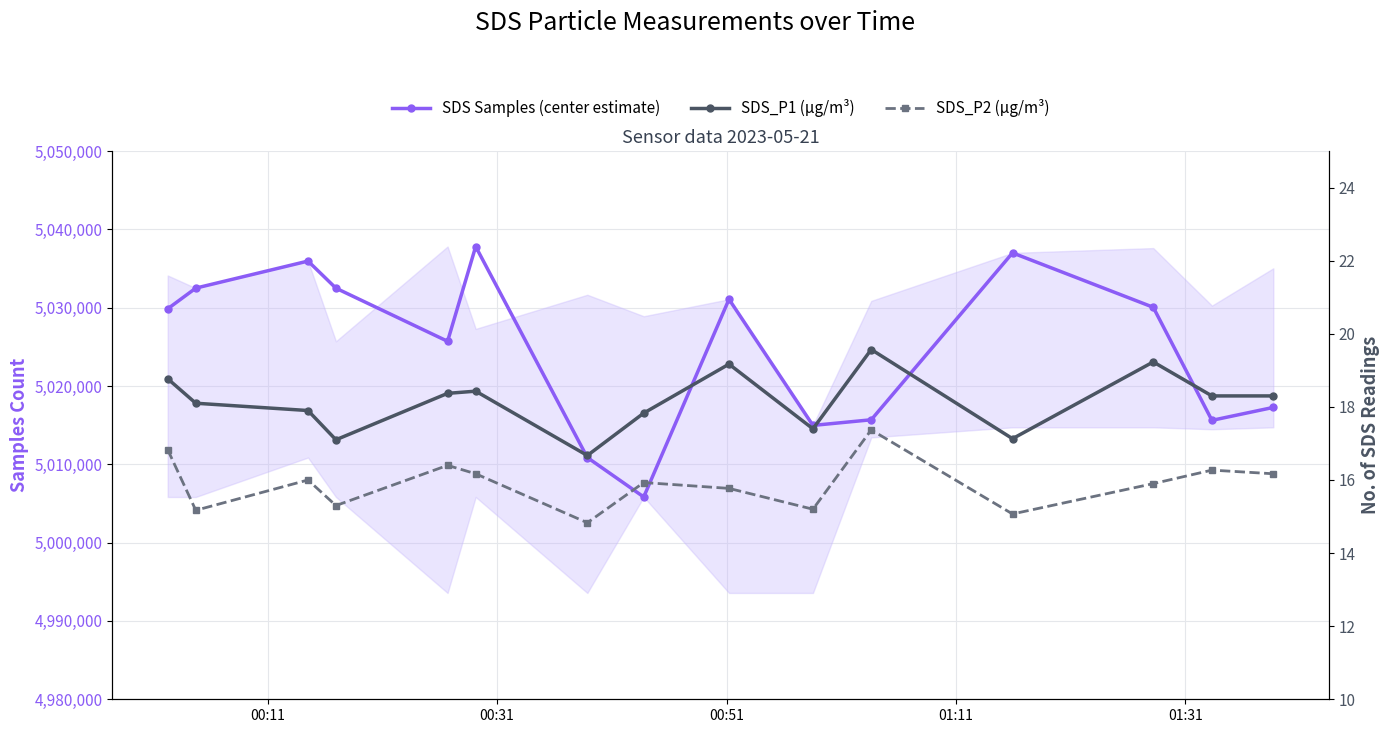

Is the value of SDS_P2 (µg/m³) at 01:11 greater than the value of SDS_P1 (µg/m³) at 01:31?

No